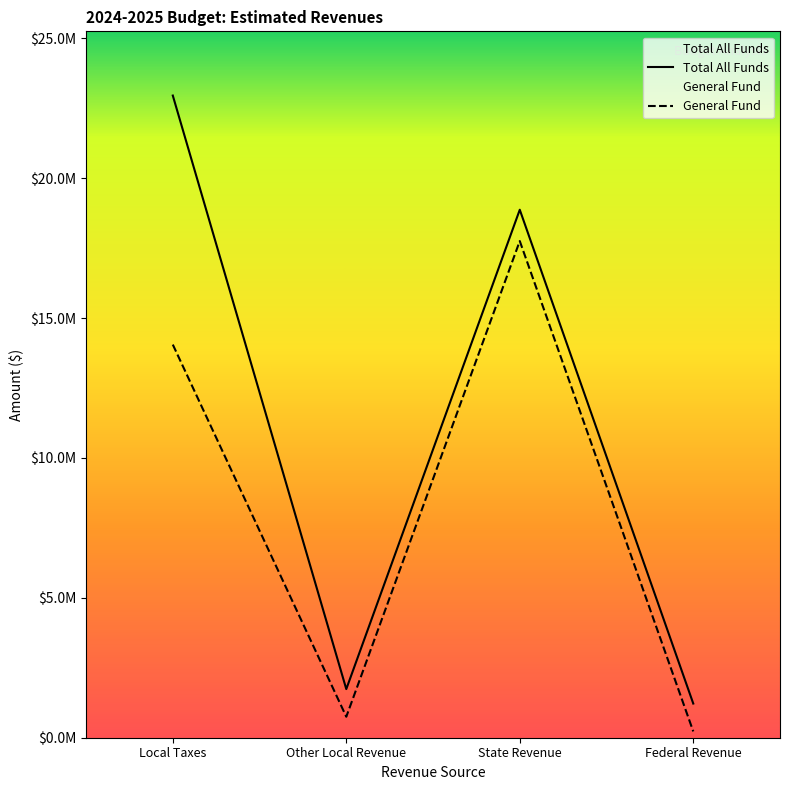

The value of General Fund at State Revenue is 17750000. True or false?

True